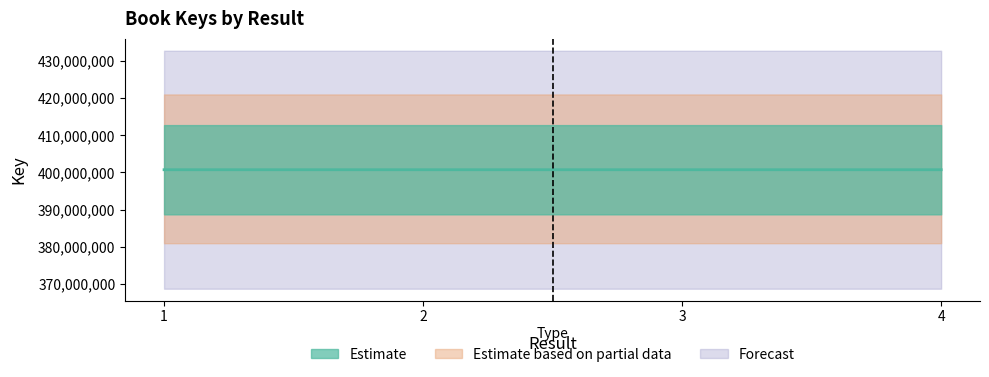

How many lines are shown in the chart?

1